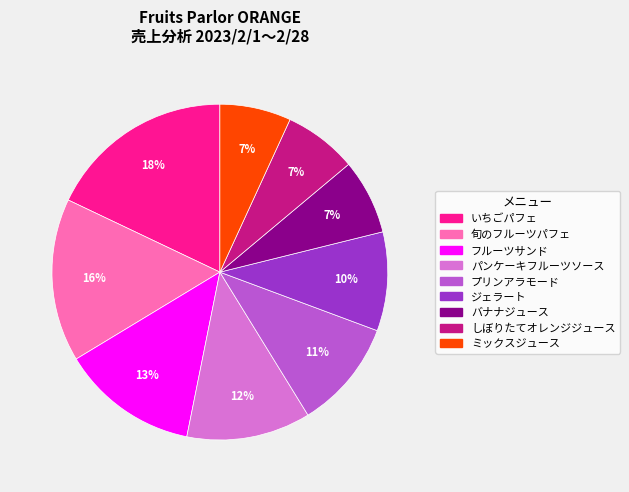

Which has a higher value, いちごパフェ or ミックスジュース?

いちごパフェ